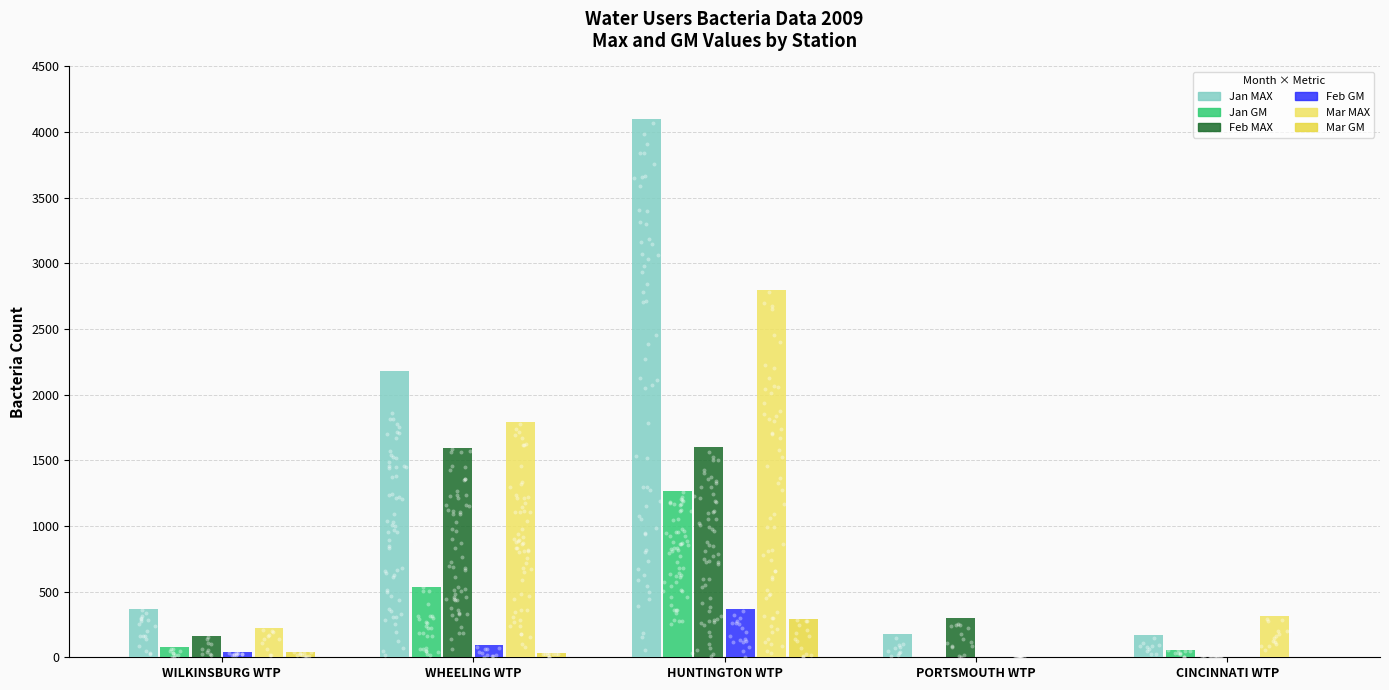

What are all the series names shown in the legend?

Jan MAX, Jan GM, Feb MAX, Feb GM, Mar MAX, Mar GM